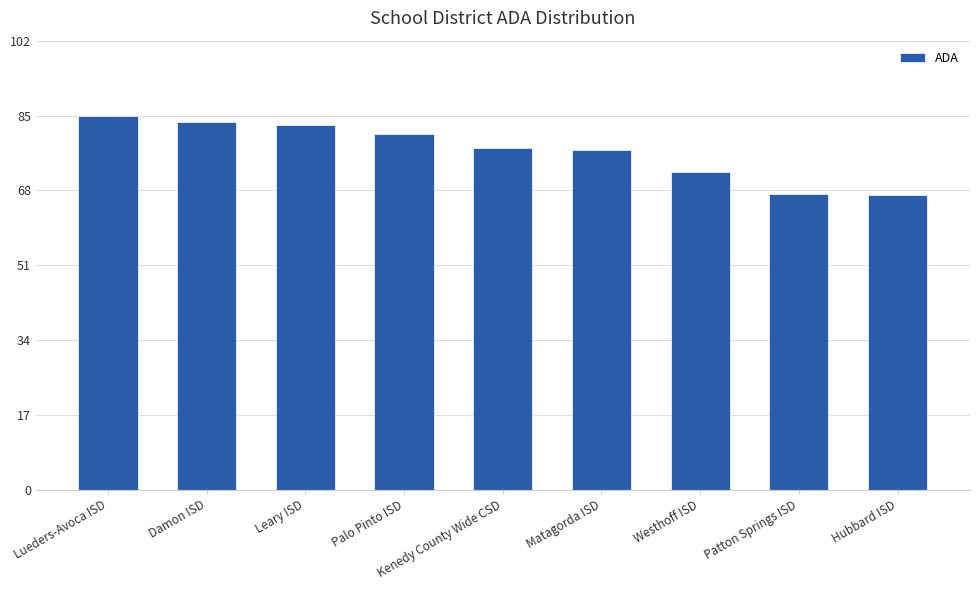

Approximately how many times larger is the value at Matagorda ISD compared to Hubbard ISD?

1.2